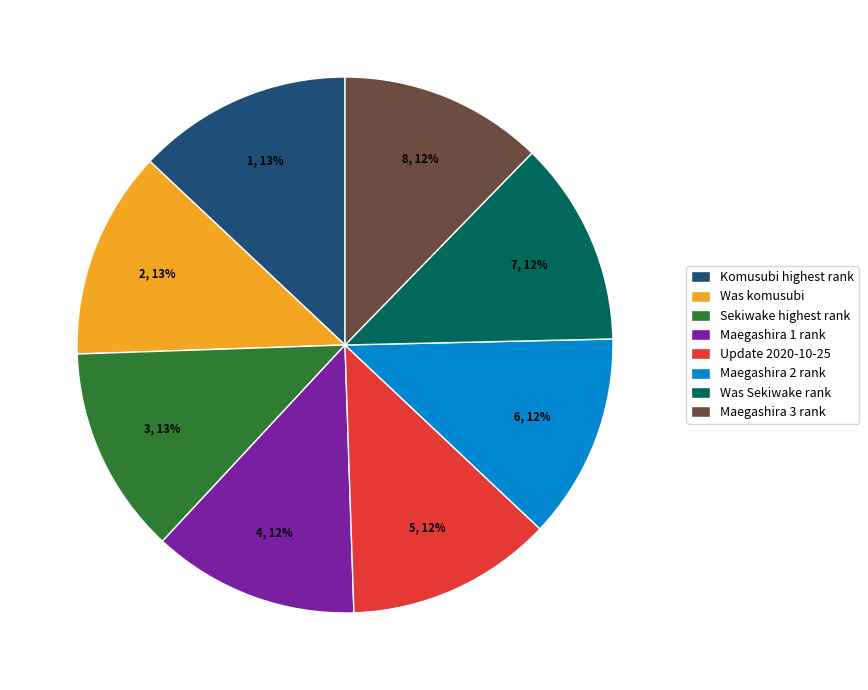

To the nearest percent, what percentage of the pie is Sekiwake highest rank?

13%